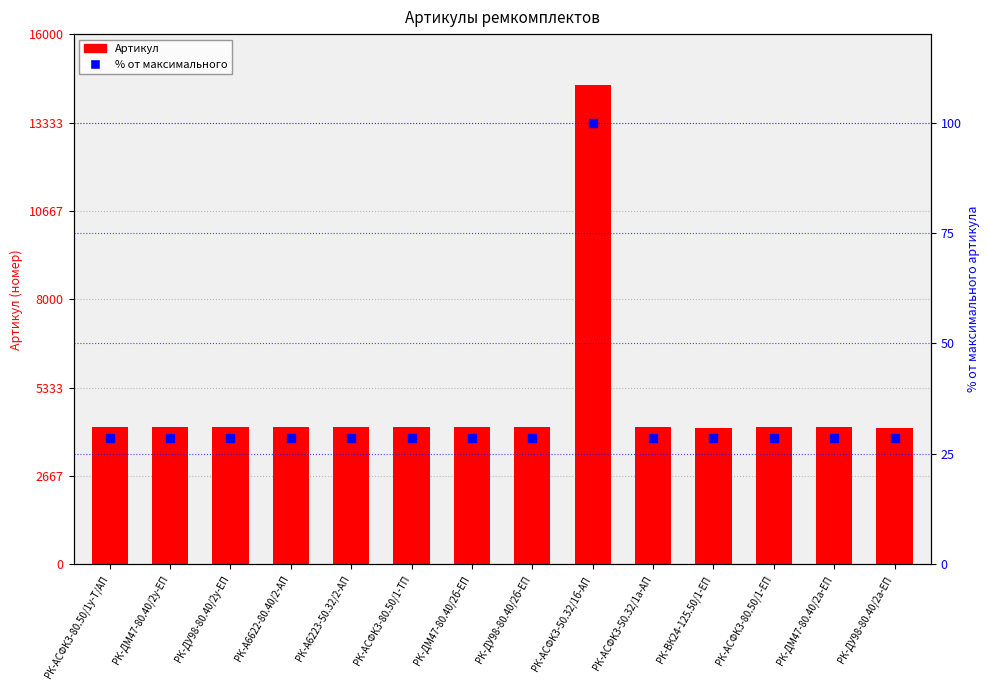

What are all the series names shown in the legend?

Артикул, % от макс.